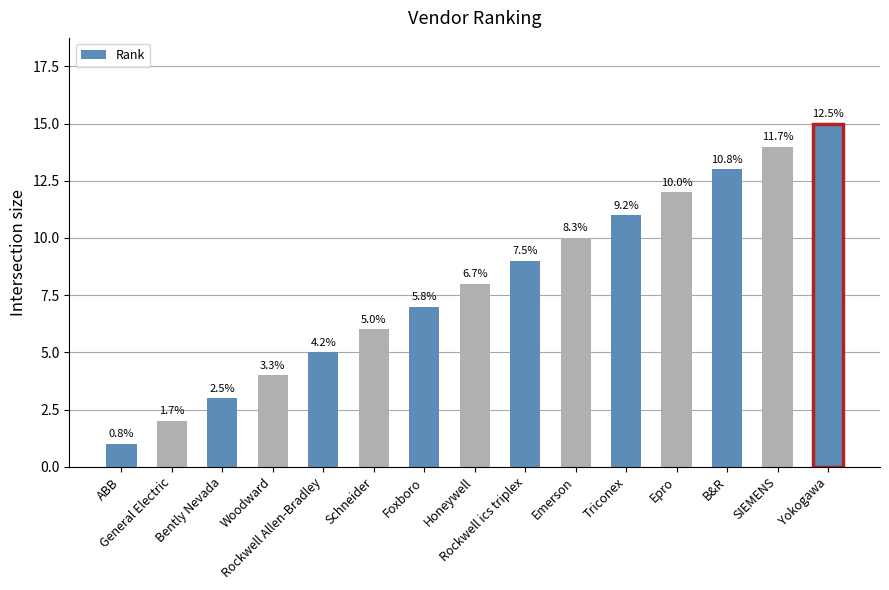

Are the bars grouped side by side (vs. stacked)?

No